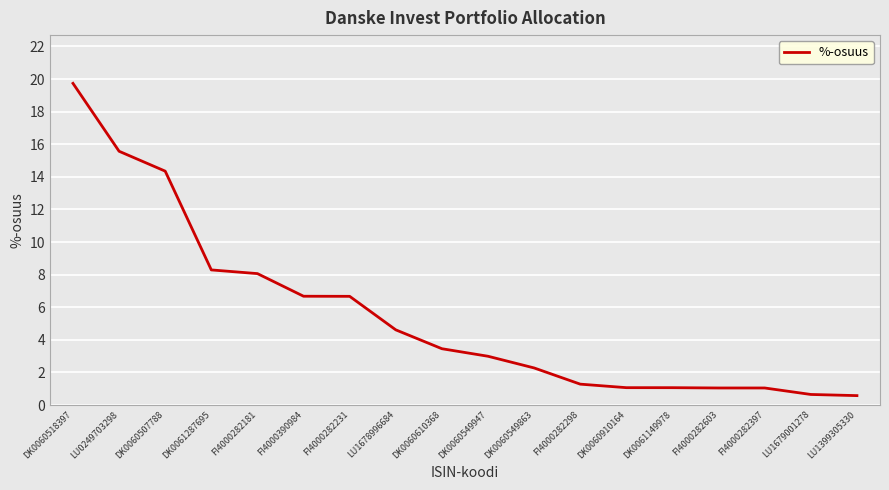

The value at LU1678996684 is 6.2. True or false?

False